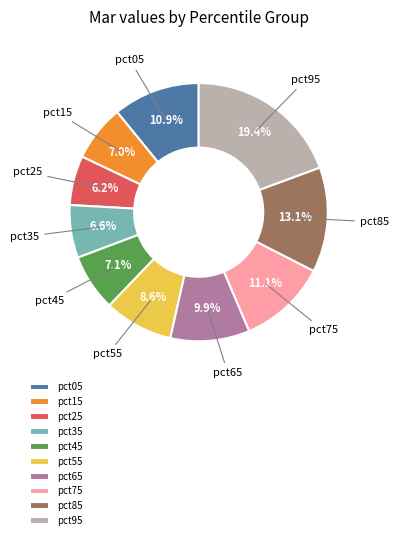

Combined, do pct05 and pct45 account for over 50%?

No